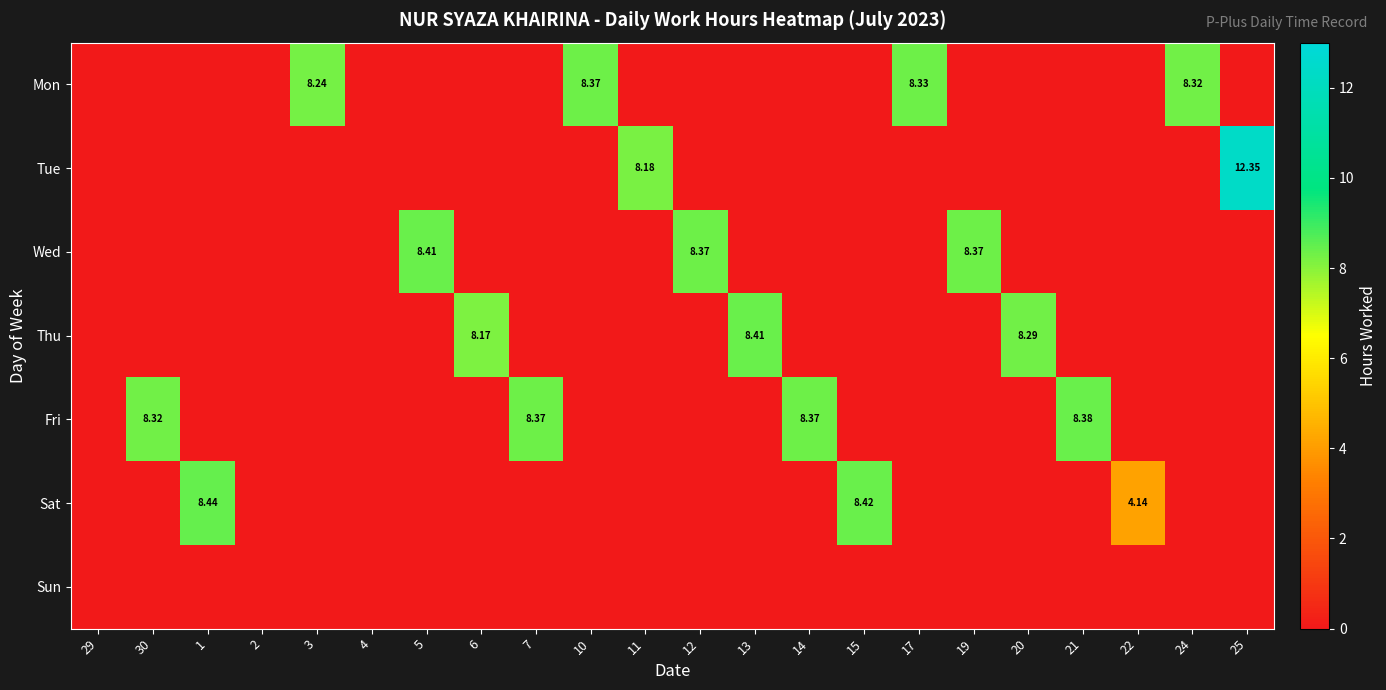

True or false: Wed has a value of 4.7 at 22.

False